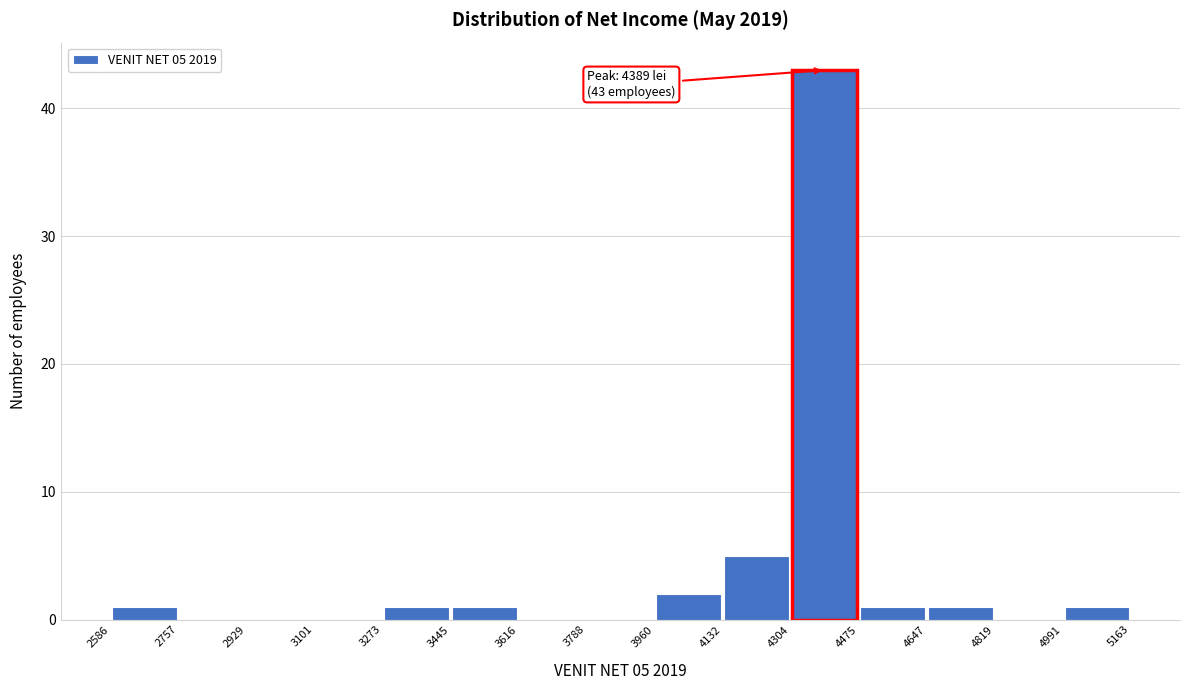

Over which range of the x-axis is the bar tallest?

4304 to 4475